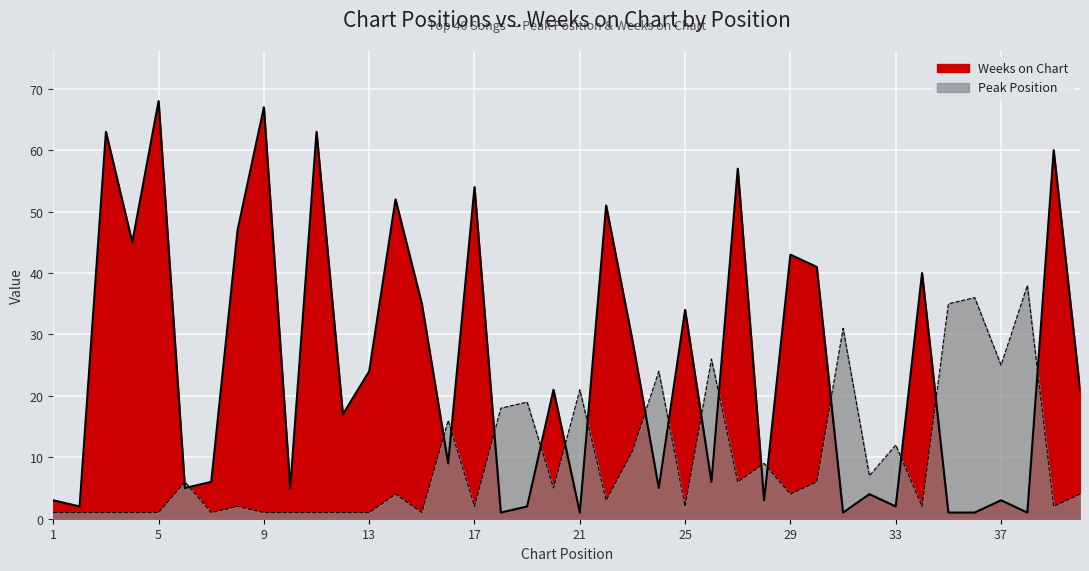

How many distinct data groups are displayed?

2